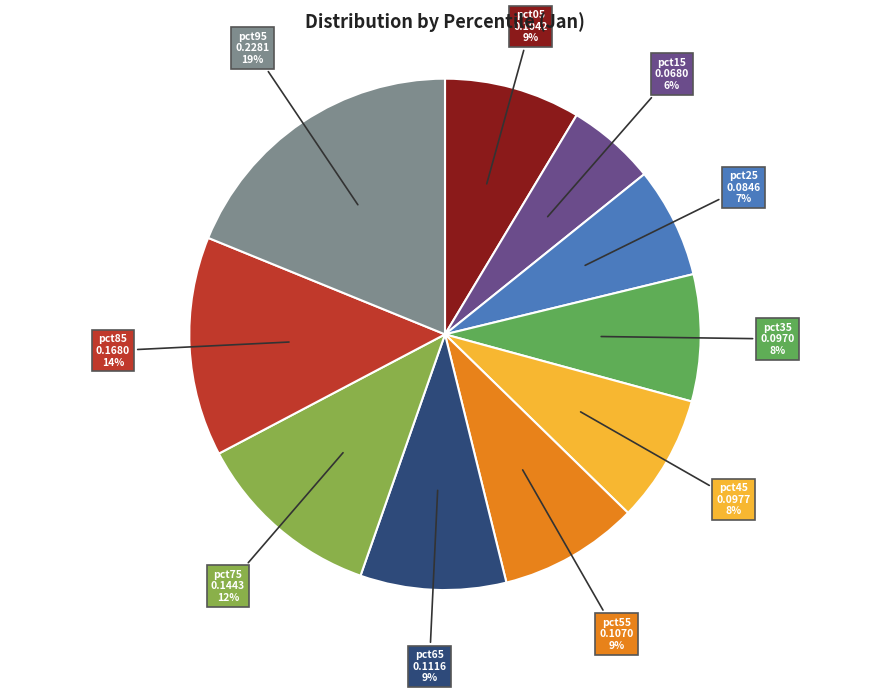

Count the number of slices in the pie.

10